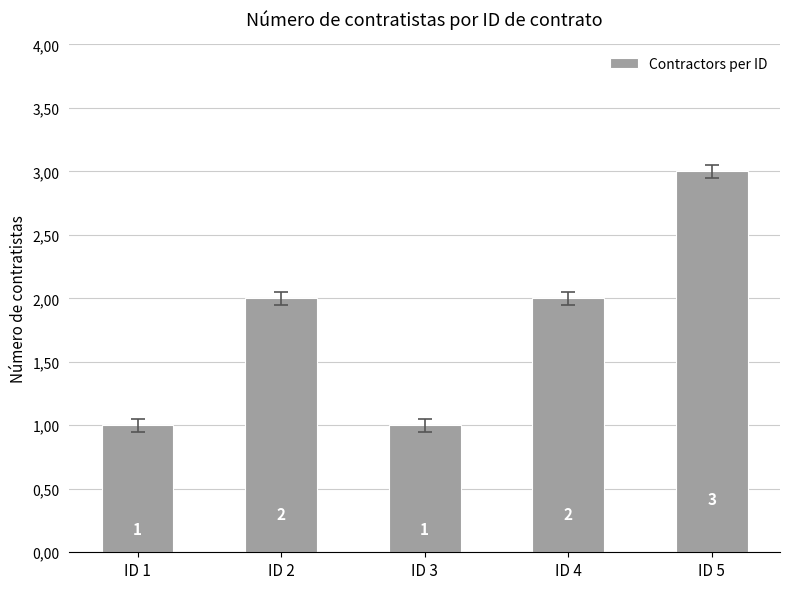

Reading left to right, list all the values displayed in this chart.

ID 1=1	ID 2=2	ID 3=1	ID 4=2	ID 5=3